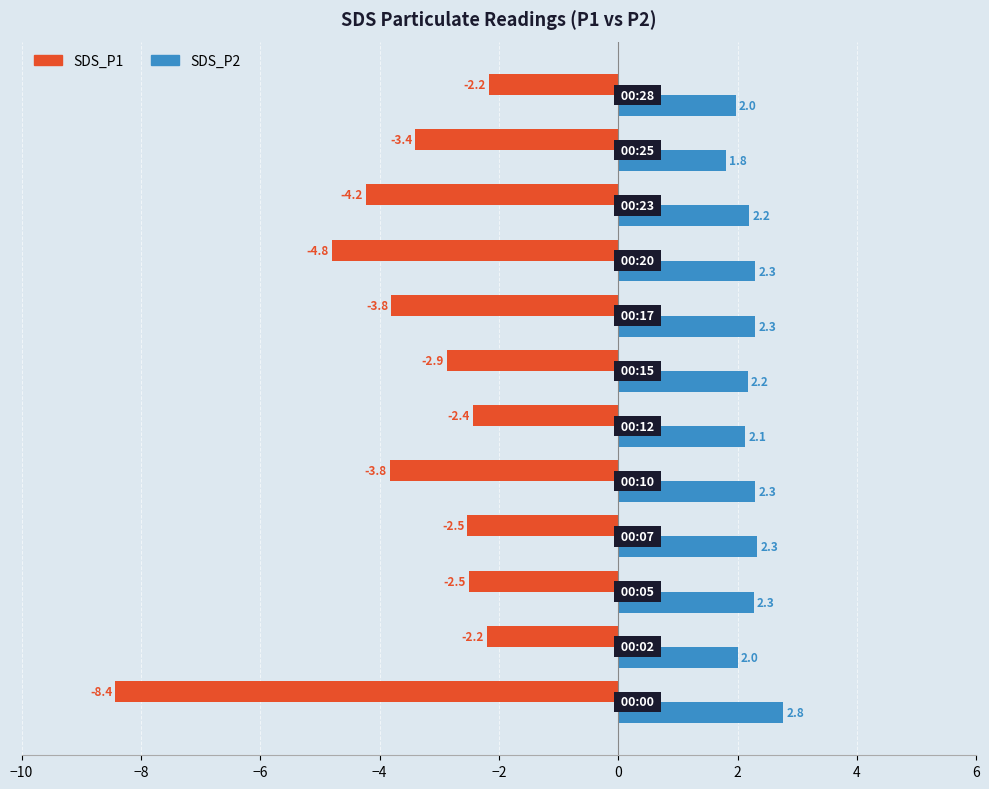

What is the sum of all SDS_P2 values?

26.5